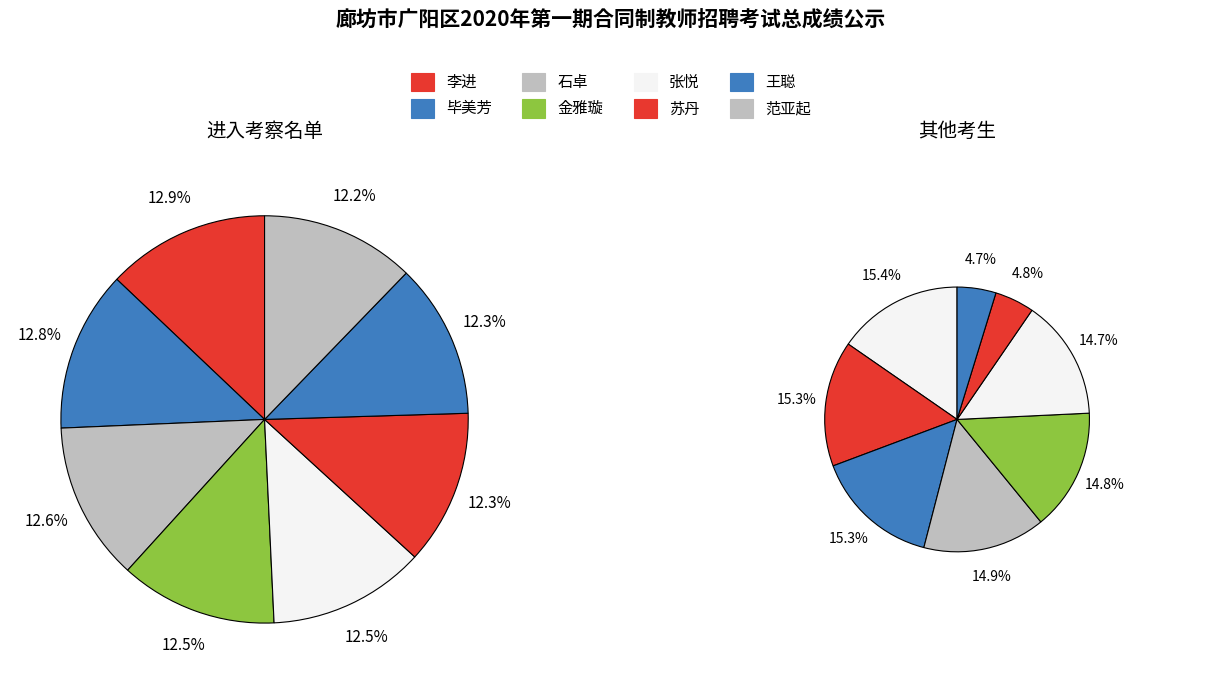

The 2 slice represents 29% of the pie. True or false?

False